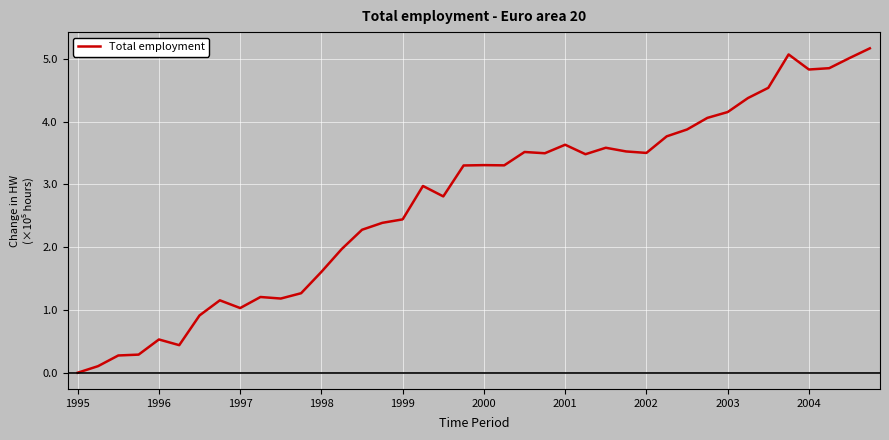

What is the maximum value shown in the chart?

5.2